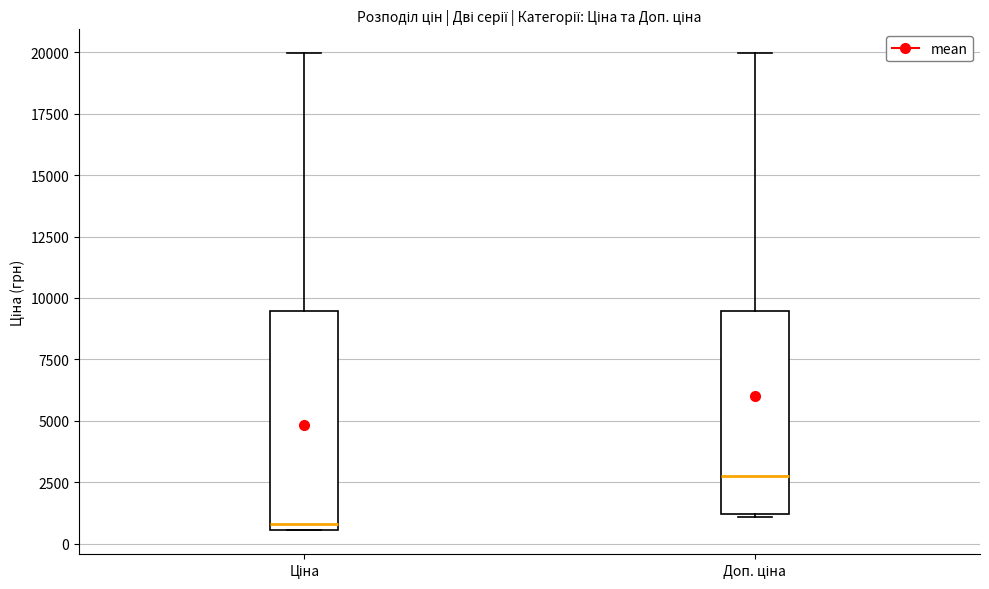

Comparing the boxes themselves (not the whiskers), which one is the tallest?

Ціна